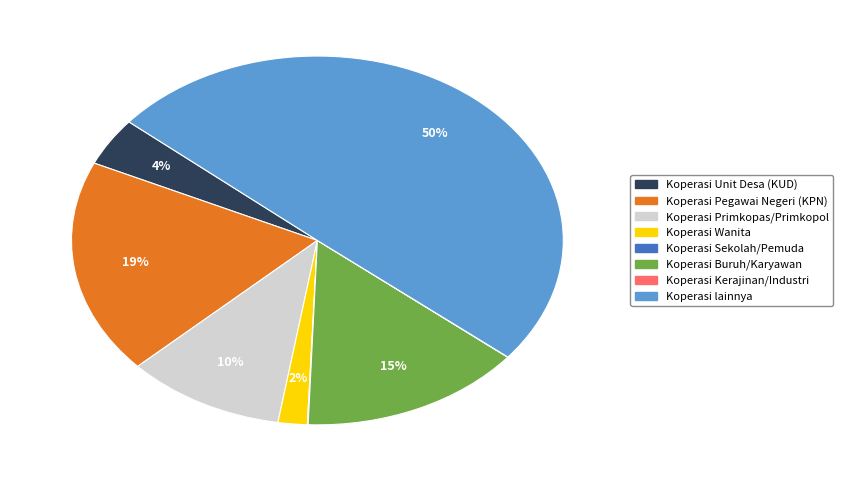

Which category has the biggest portion of the pie?

Koperasi lainnya